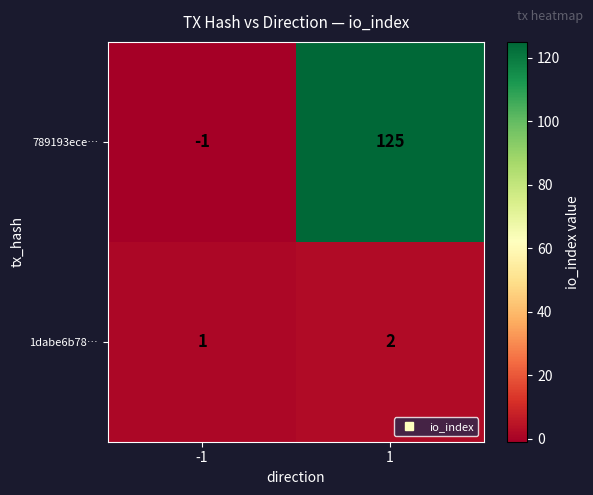

Which label corresponds to the largest value in the chart?

1